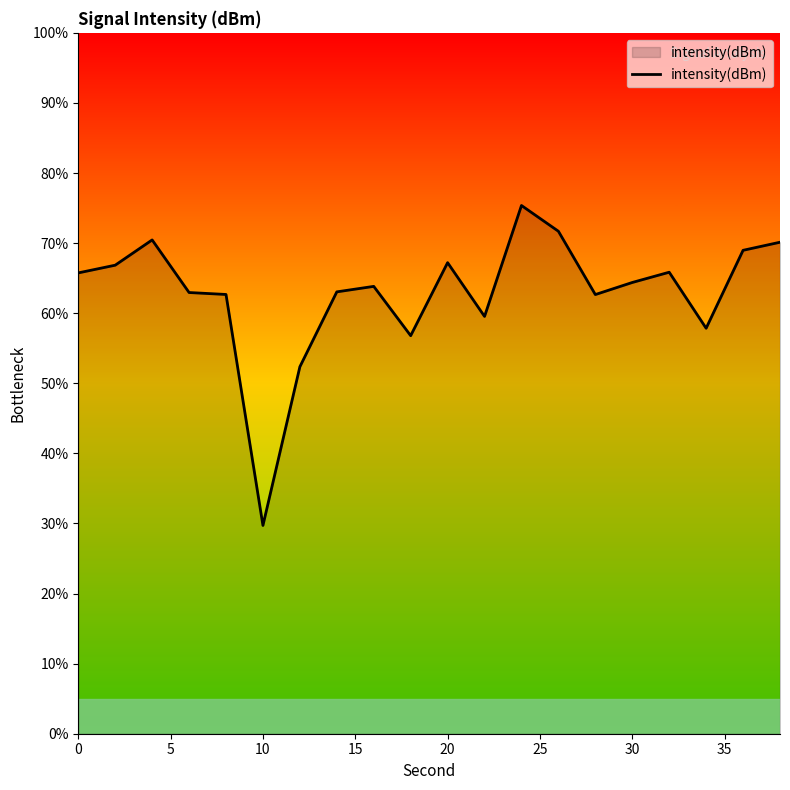

Does the chart display data point markers on the line(s)?

No